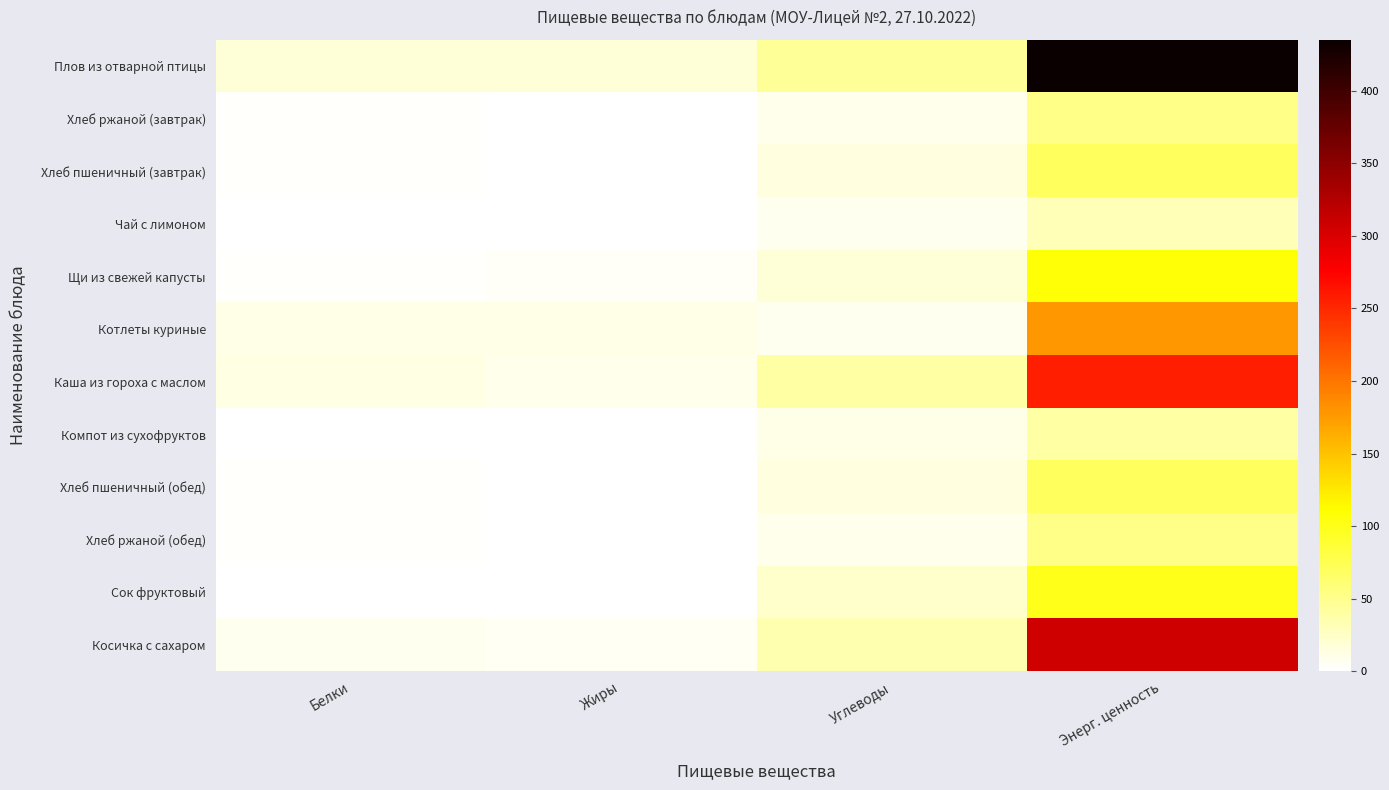

What is the difference between the highest and lowest values at Углеводы?

38.0